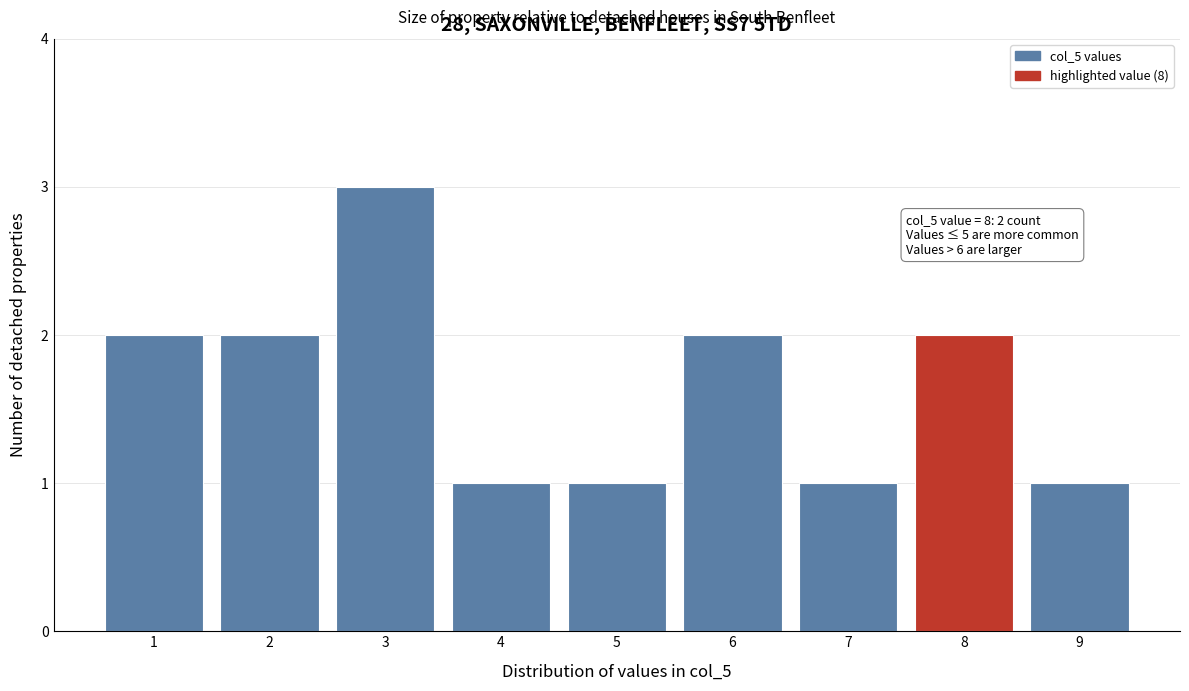

Reading left to right, what are all the values shown in this chart?

2	2	3	1	1	2	1	2	1